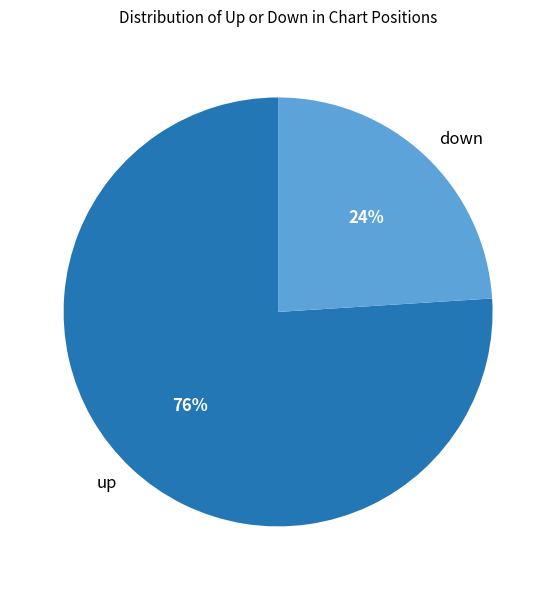

To the nearest percent, what percentage of the pie is down?

24%